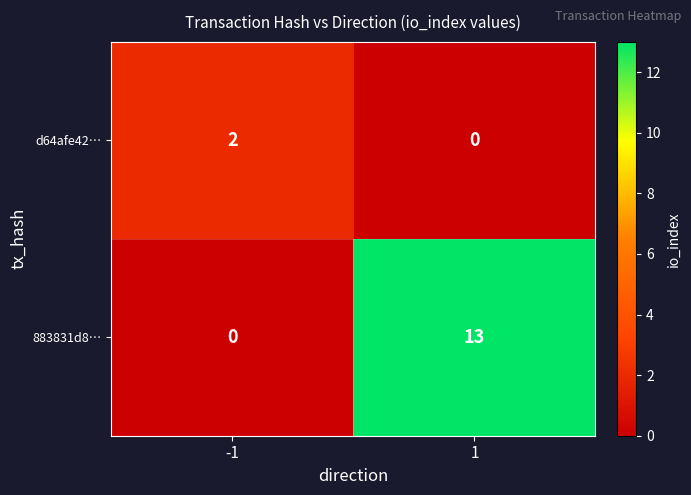

What is the difference between the maximum and minimum values in the 883831d8… series?

13